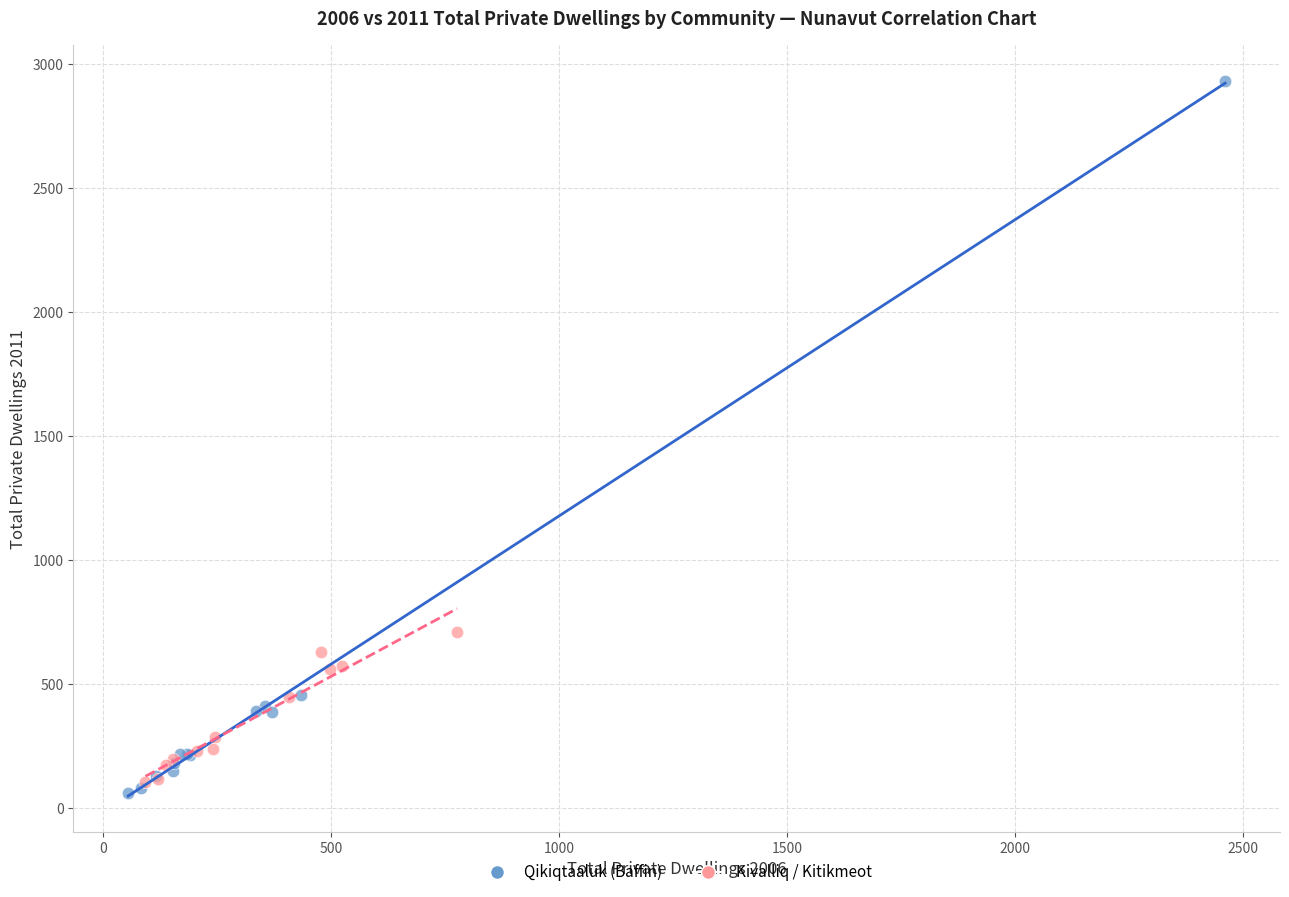

What are all the series names shown in the legend?

Qikiqtaaluk (Baffin), Kivalliq / Kitikmeot